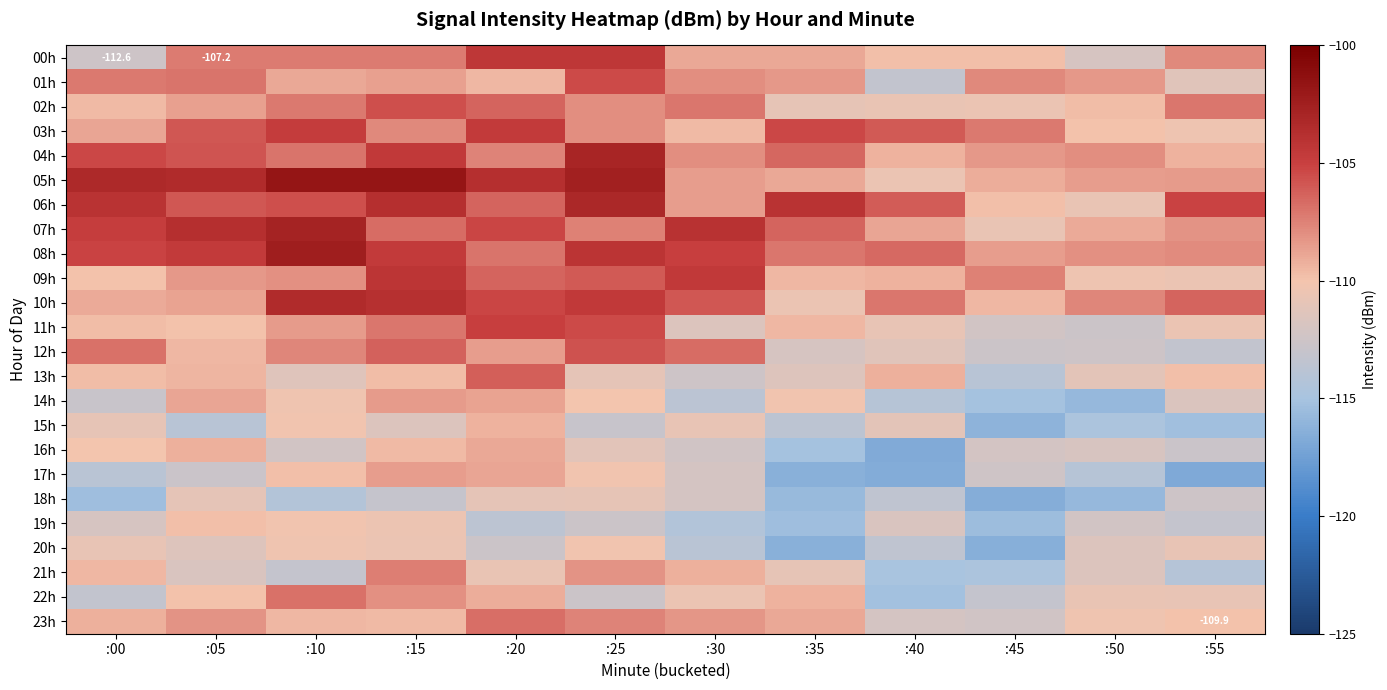

What is the difference between the 13h values at :25 and :00?

1.2